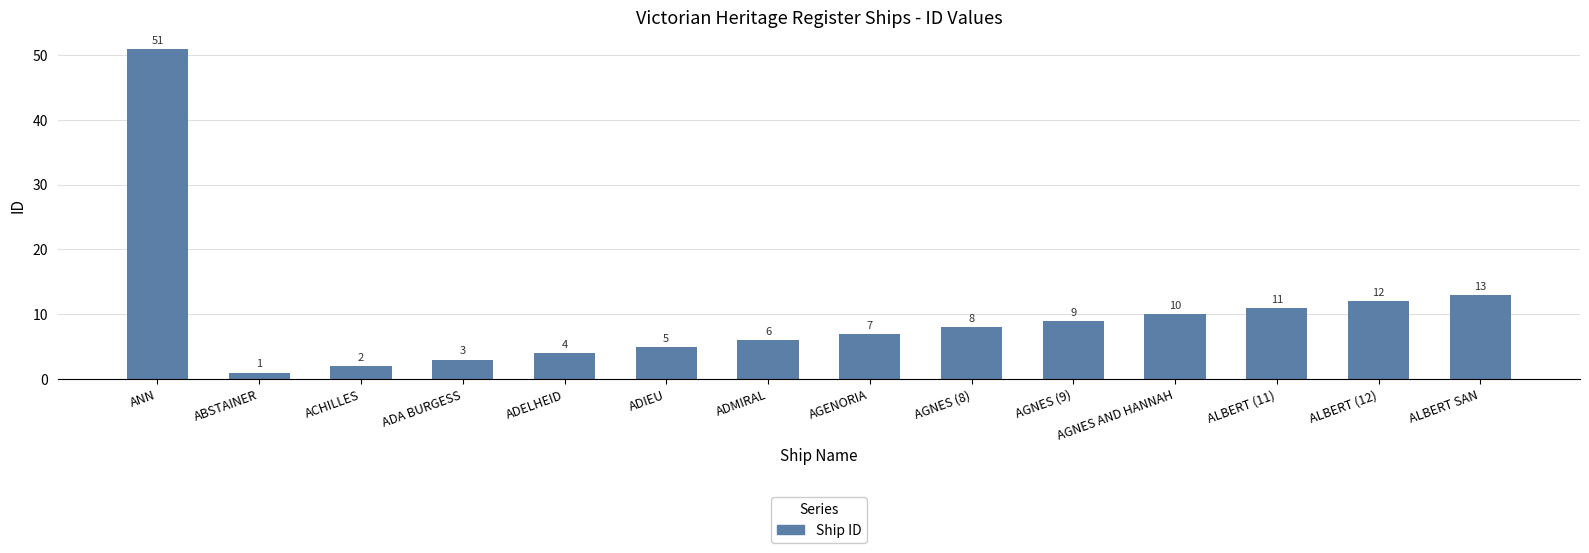

Reading left to right, what are all the values shown in this chart?

51	1	2	3	4	5	6	7	8	9	10	11	12	13